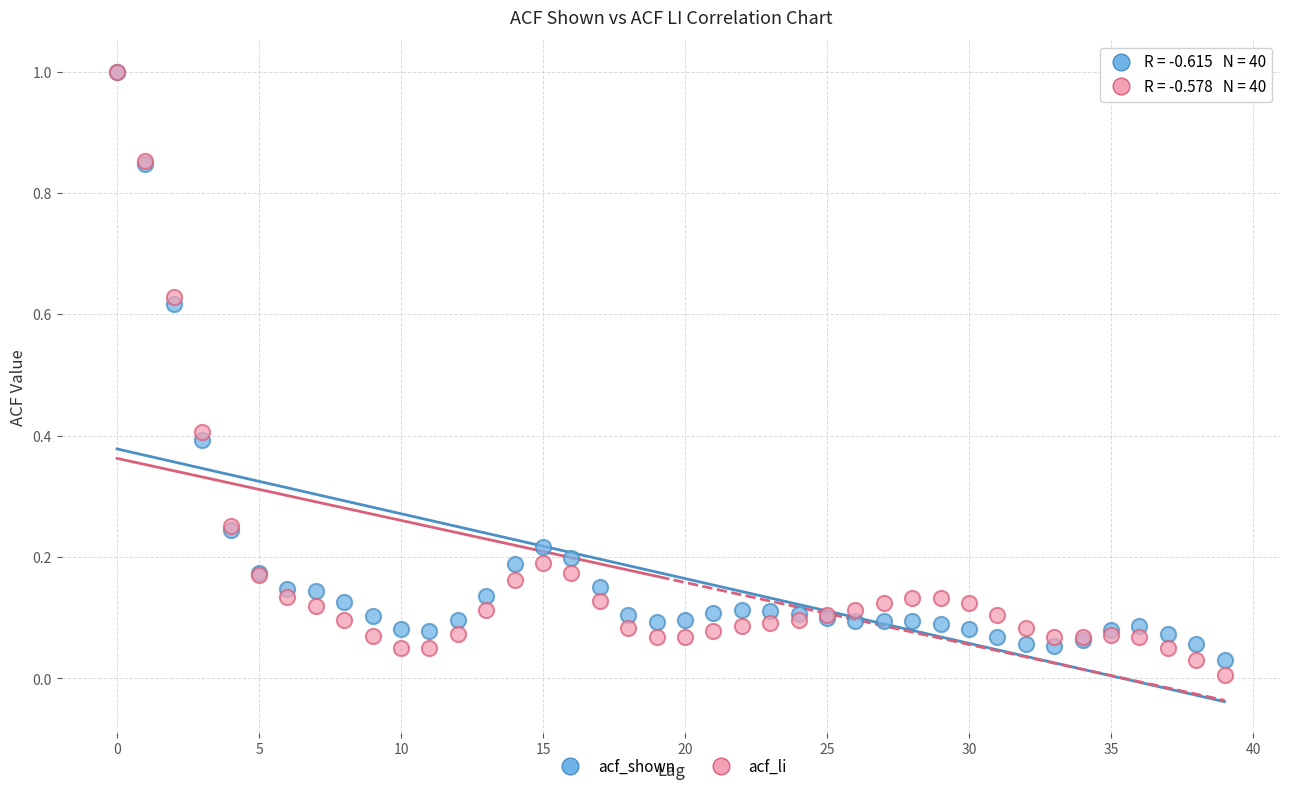

Which series has the widest spread of Y values?

acf_li